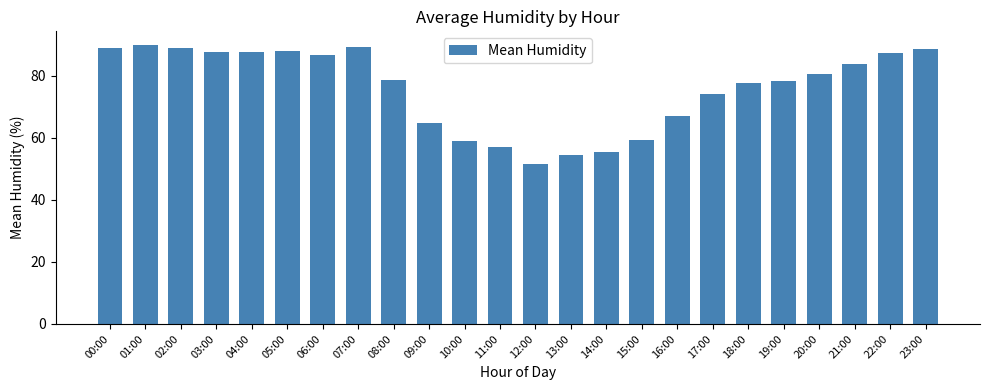

What is the smallest value displayed?

51.8